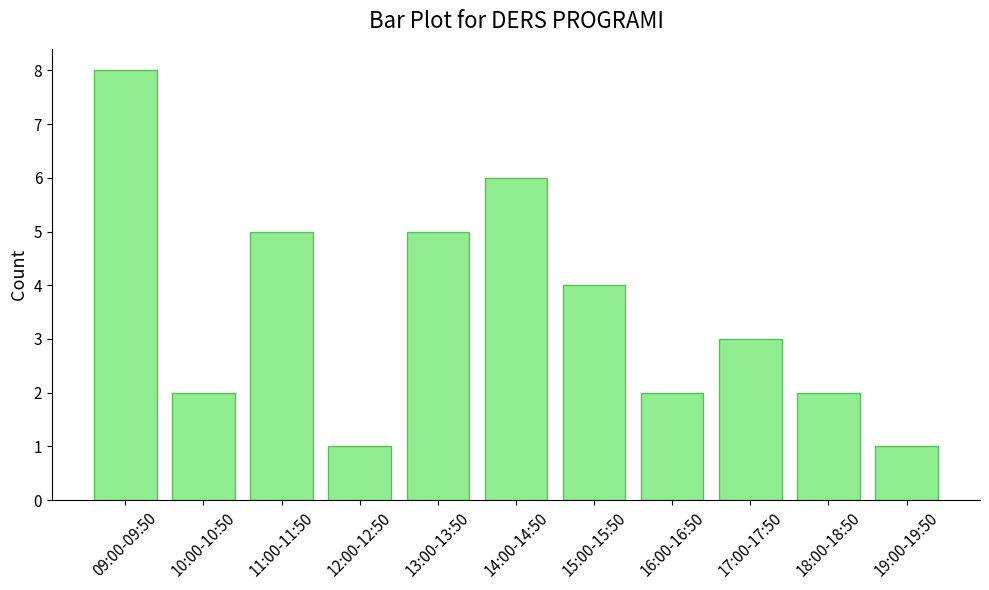

Where is the data nearest to the value 4?

15:00-15:50